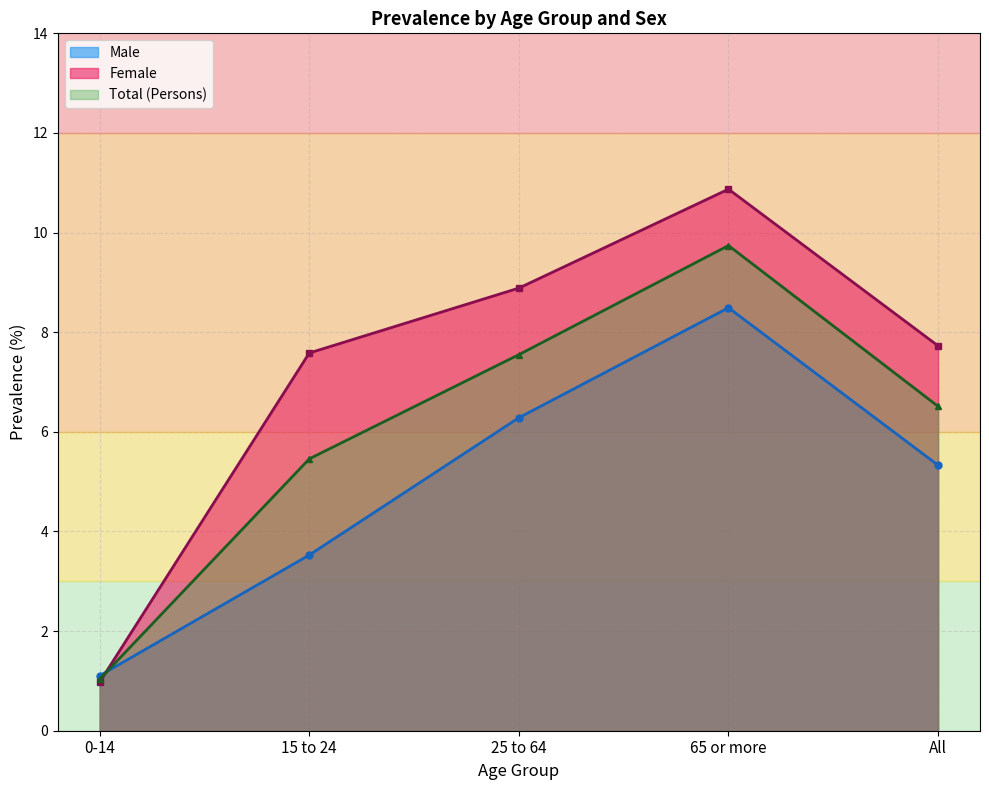

Which series has the largest total across all categories?

Female